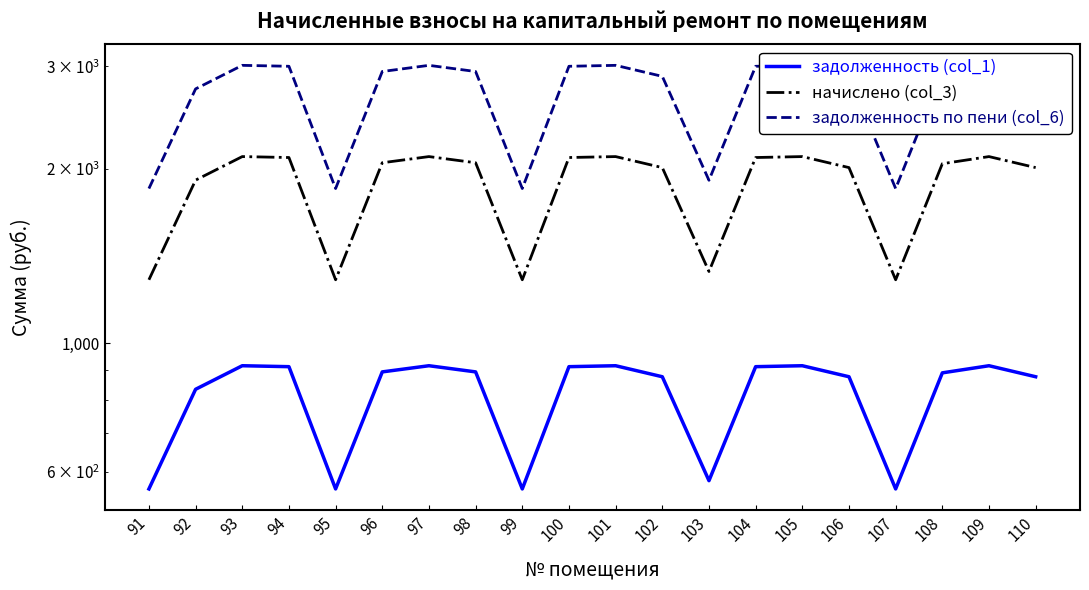

At which category does начислено (col_3) reach its first local valley?

95